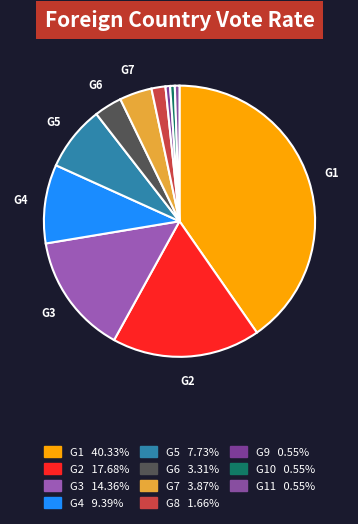

How many segments does this pie chart have?

11